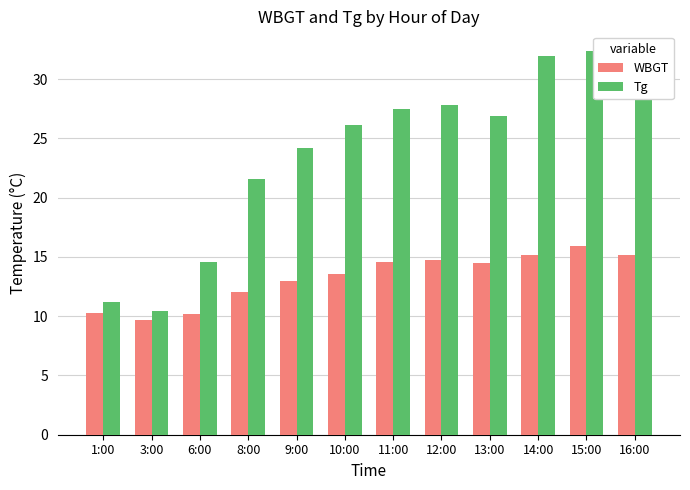

Which series changed the most between 9:00 and 15:00?

Tg